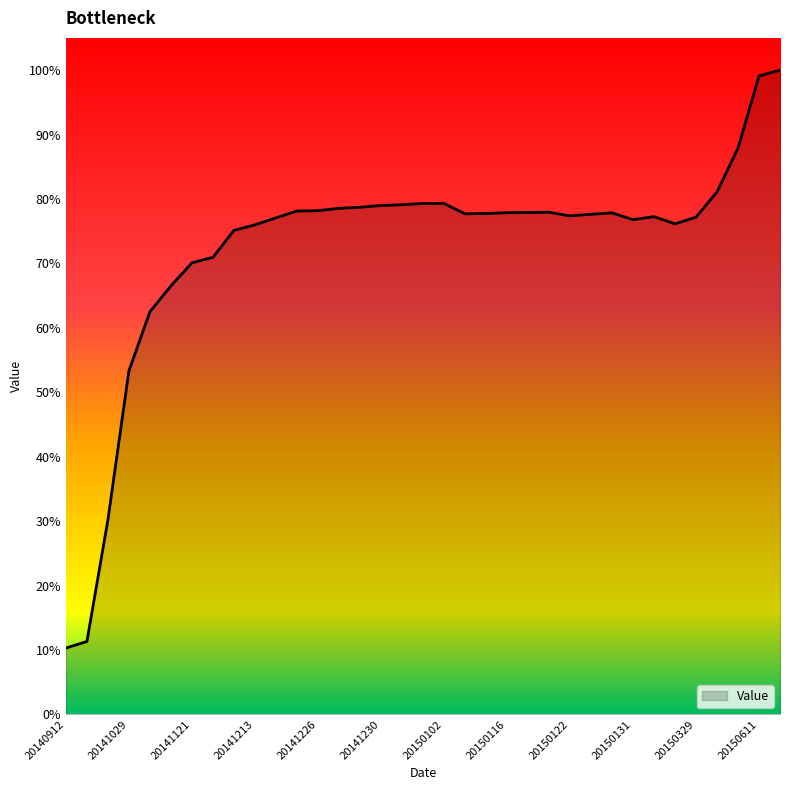

List the labels in order of value, largest first.

20150614, 20150611, 20150514, 20150414, 20150102, 20150101, 20141231, 20141230, 20141229, 20141228, 20141226, 20141225, 20150119, 20150118, 20150116, 20150129, 20150115, 20150110, 20150123, 20150122, 20150301, 20150329, 20141218, 20150131, 20150312, 20141213, 20141209, 20141123, 20141121, 20141116, 20141107, 20141029, 20141019, 20140916, 20140912